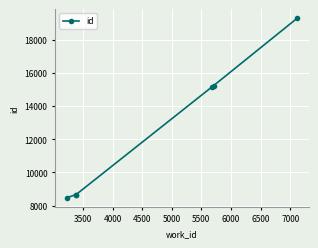

What is the minimum value shown in the chart?

8468